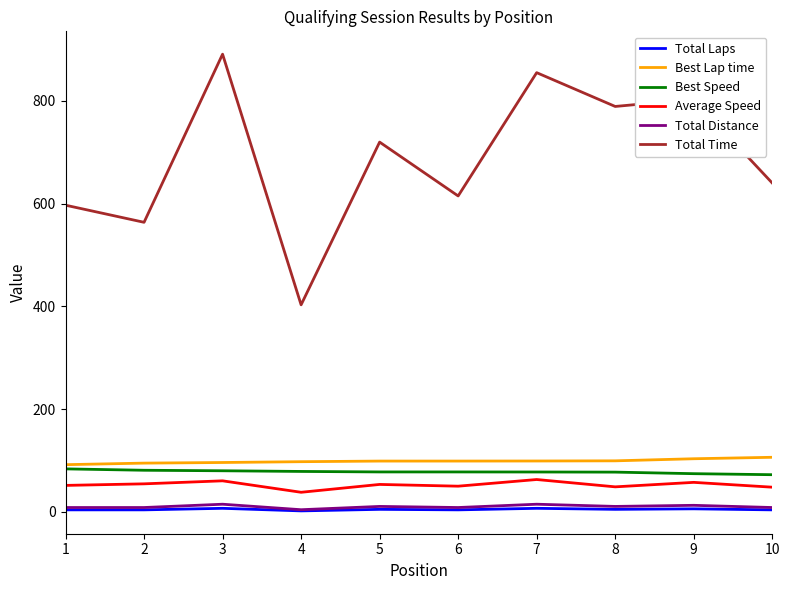

Which series has the largest total across all categories?

Total Time